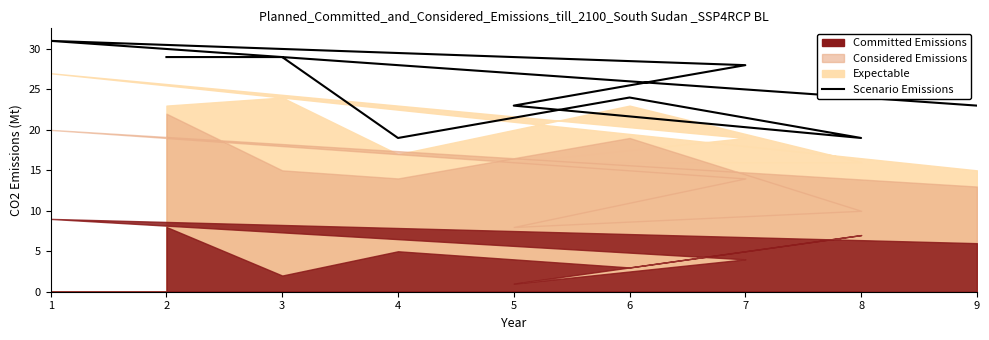

List the labels in order of value, smallest first.

4, 8, 5, 9, 6, 7, 2, 3, 1